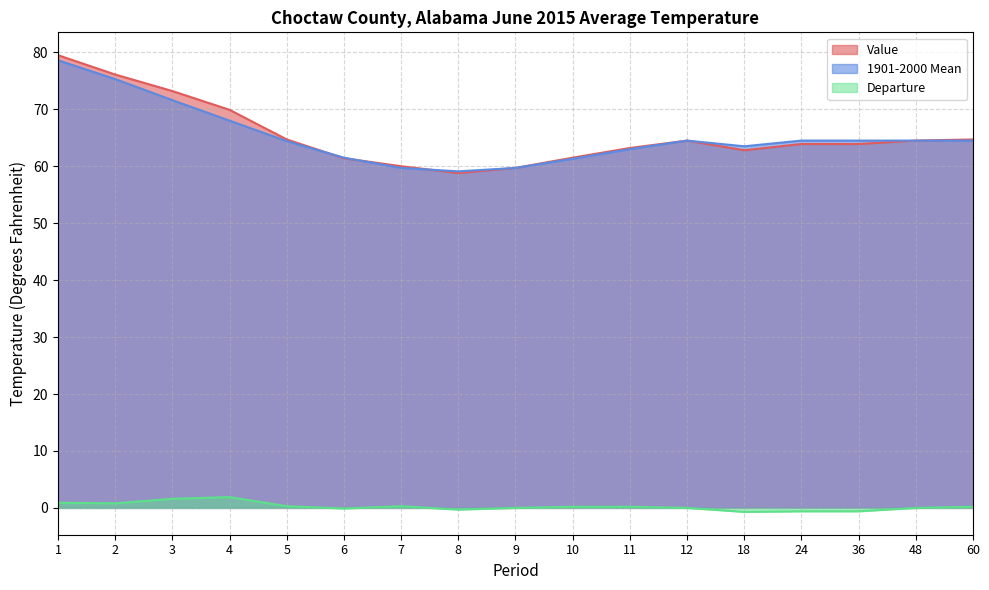

Which label corresponds to the smallest value in the chart?

18